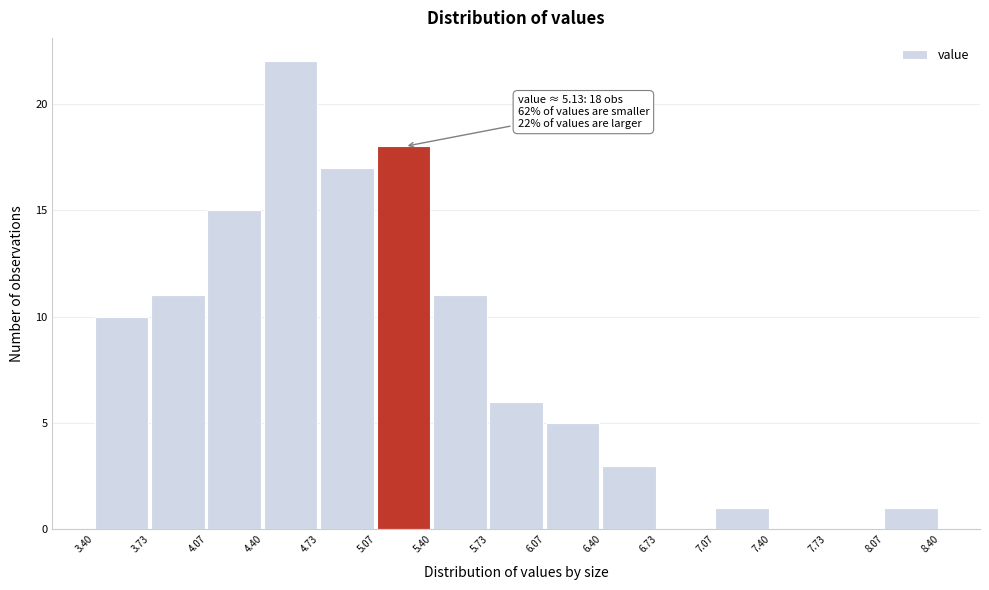

Over which range of the x-axis is the bar tallest?

4.40 to 4.73